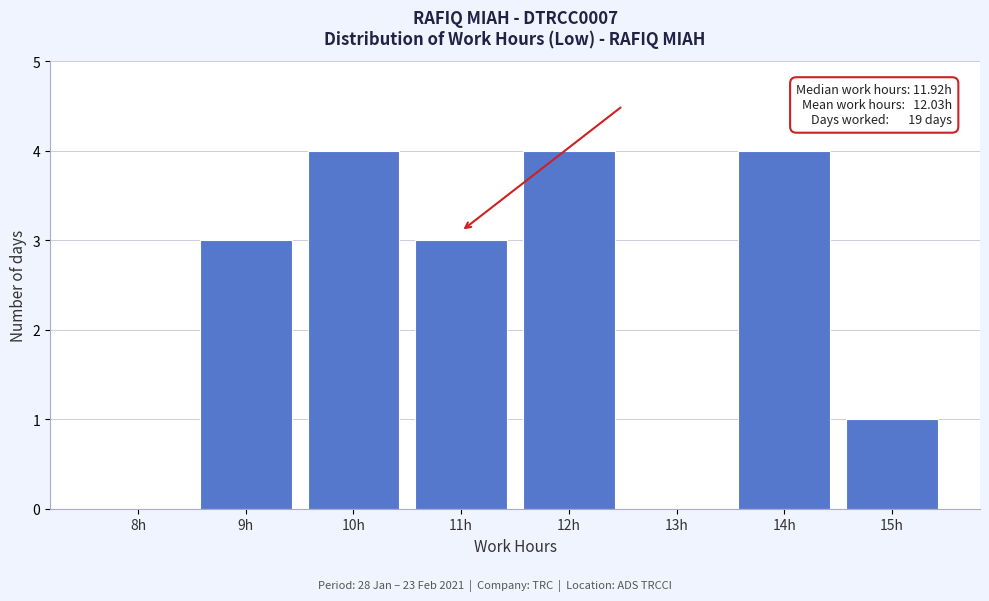

Reading right to left, transcribe all the data shown in this chart.

15h=1	14h=4	13h=0	12h=4	11h=3	10h=4	9h=3	8h=0